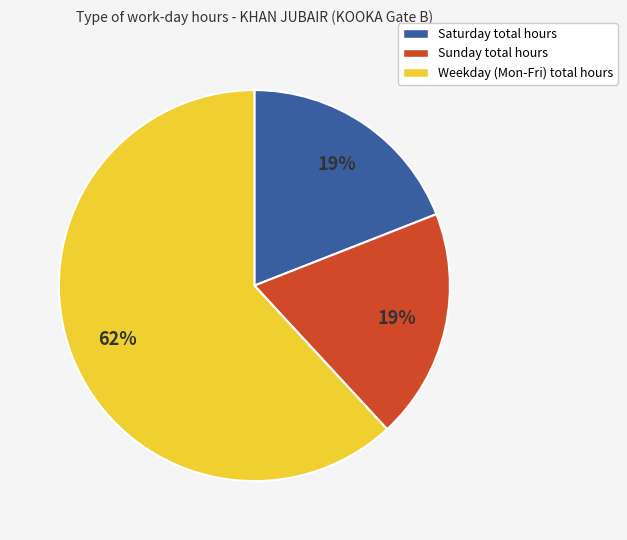

How many slices are in this pie chart?

3